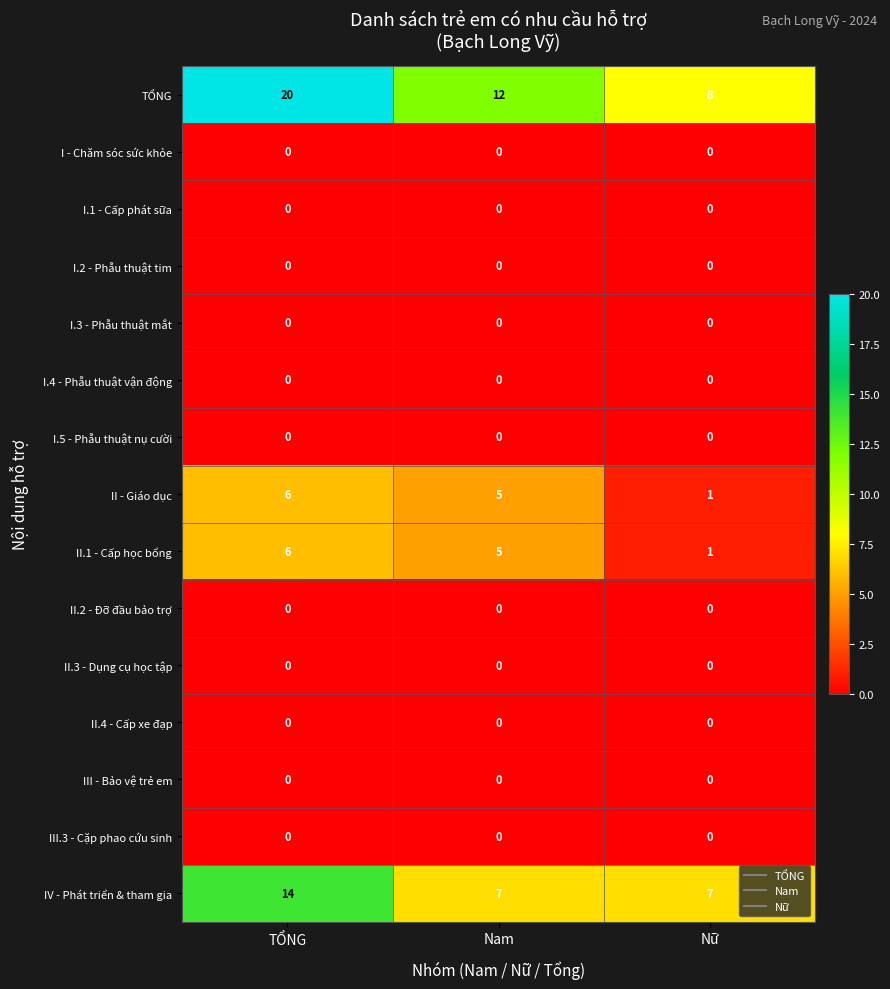

At which label is TỔNG closest to 14?

Nam